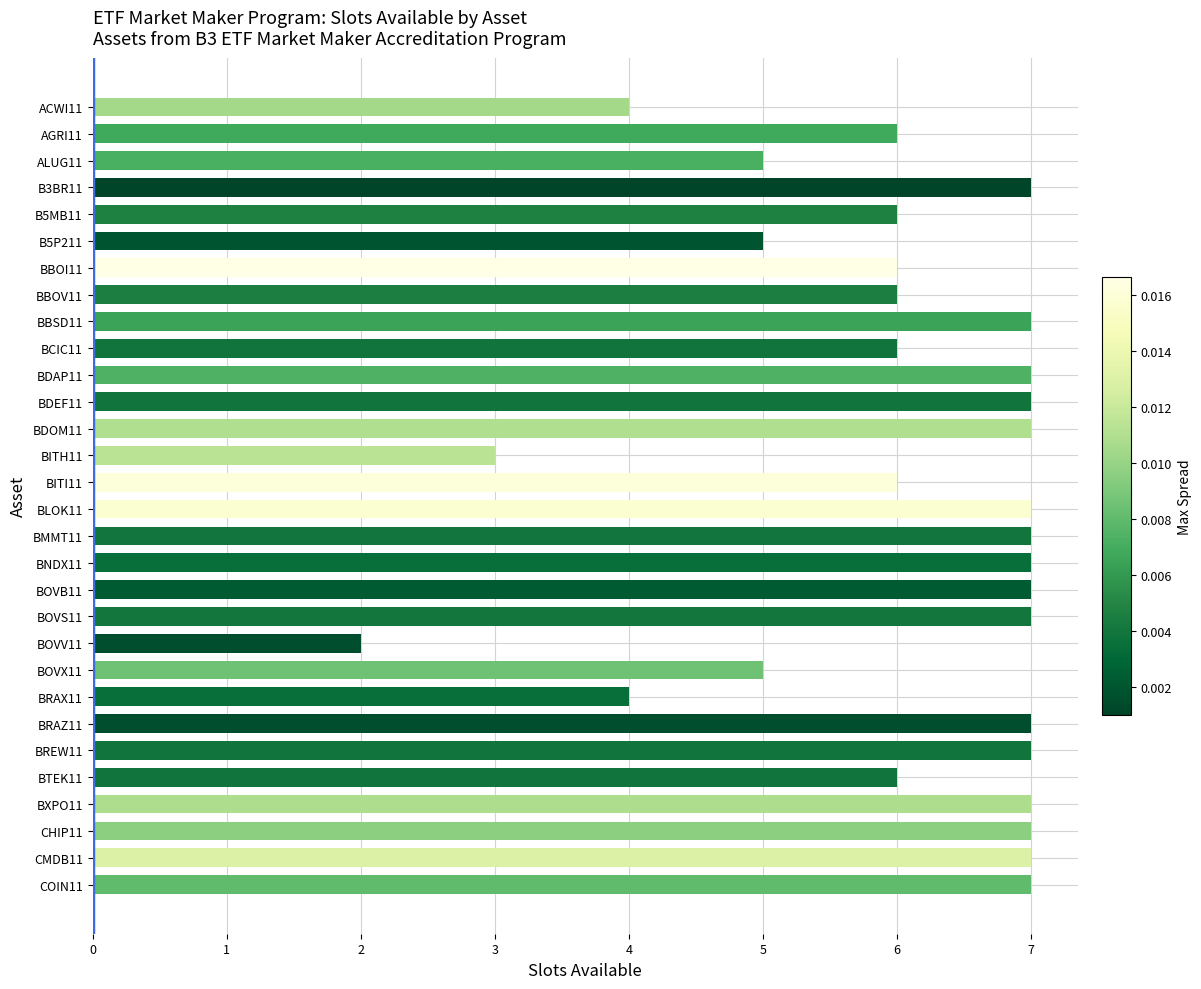

What is the difference between the second highest and minimum values?

5